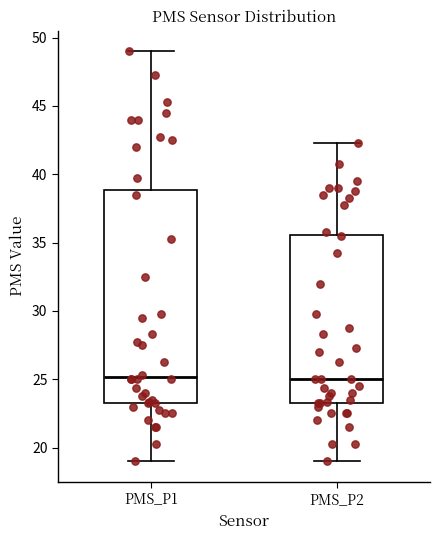

Reading left to right, read every box against the y-axis: the position of its median line, the range the box covers, and the ends of its whiskers. The values are not printed on the chart, so give them approximately, as read against the axis.

PMS_P1: median 25.0, box 23.5 to 39.0, whiskers 19.0 to 49.0
PMS_P2: median 25.0, box 23.5 to 35.5, whiskers 19.0 to 42.5